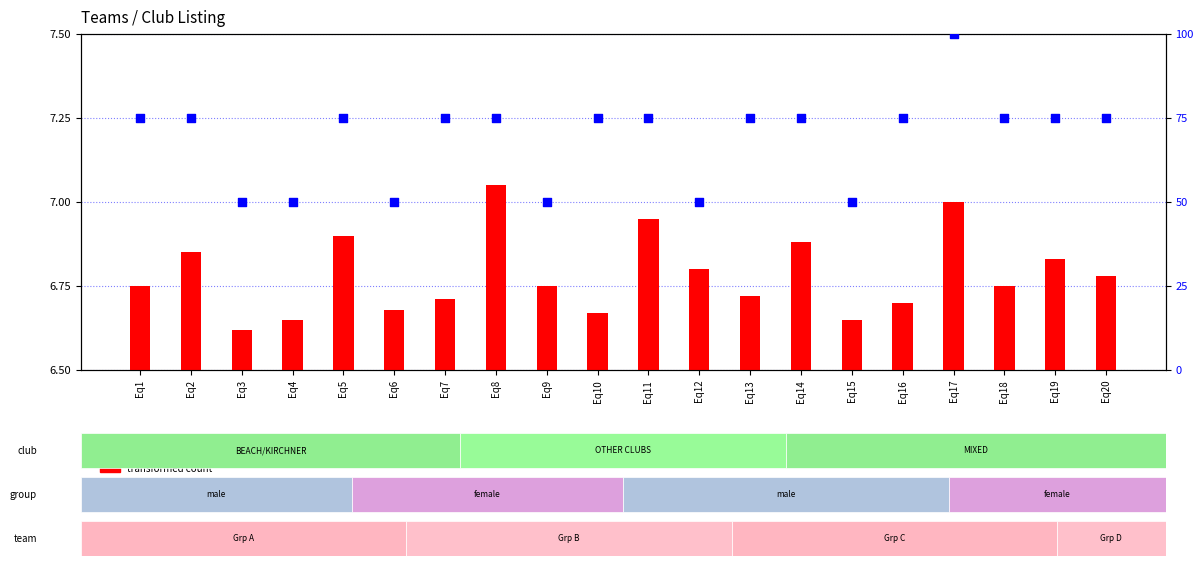

Which series has the largest Y range (max minus min)?

percentile rank within the sample